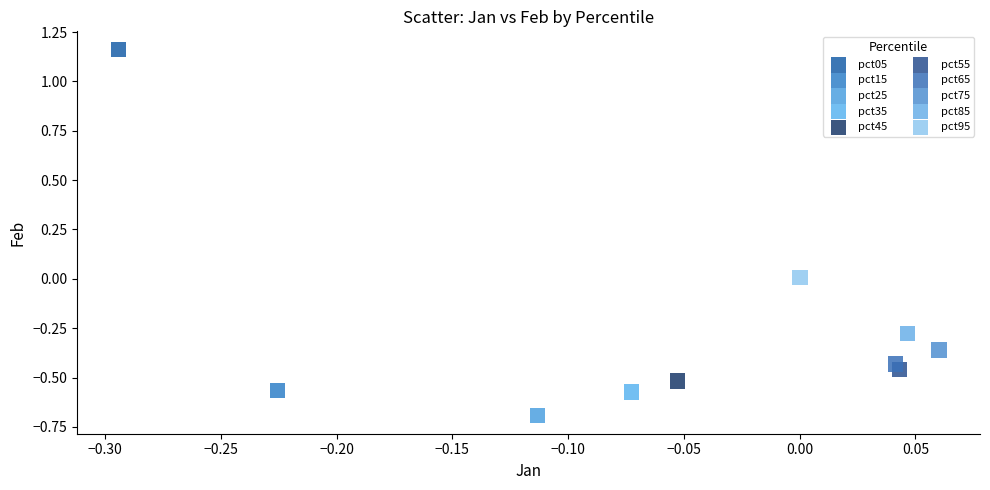

What are all the series names shown in the legend?

pct05, pct15, pct25, pct35, pct45, pct55, pct65, pct75, pct85, pct95